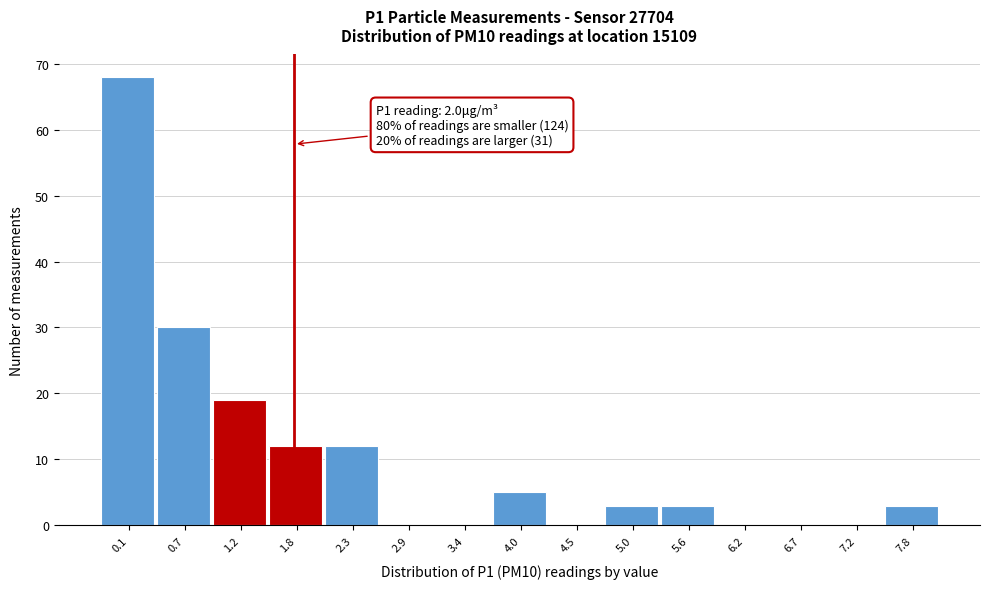

Reading right to left, list all the values displayed in this chart.

7.8=3	7.2=0	6.7=0	6.2=0	5.6=3	5.0=3	4.5=0	4.0=5	3.4=0	2.9=0	2.3=12	1.8=12	1.2=19	0.7=30	0.1=68